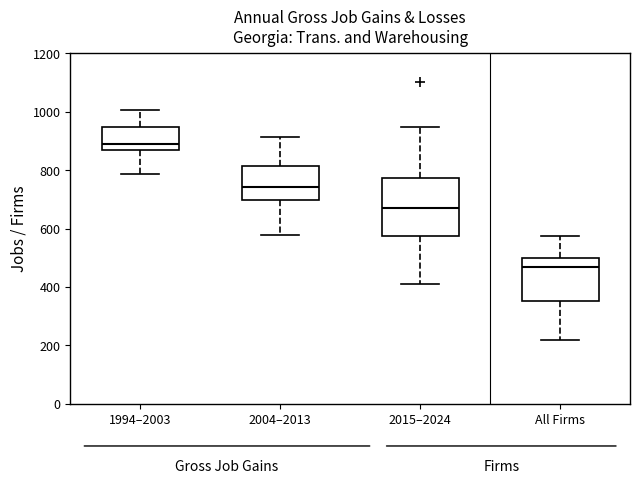

Which box is the tallest, from its lower edge to its upper edge?

2015–2024